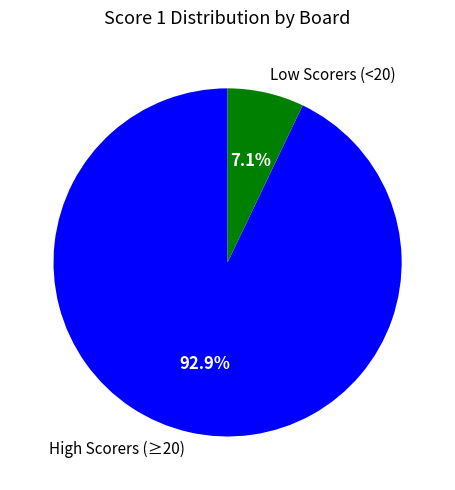

How much of the chart is everything except High Scorers (≥20)?

7.1%